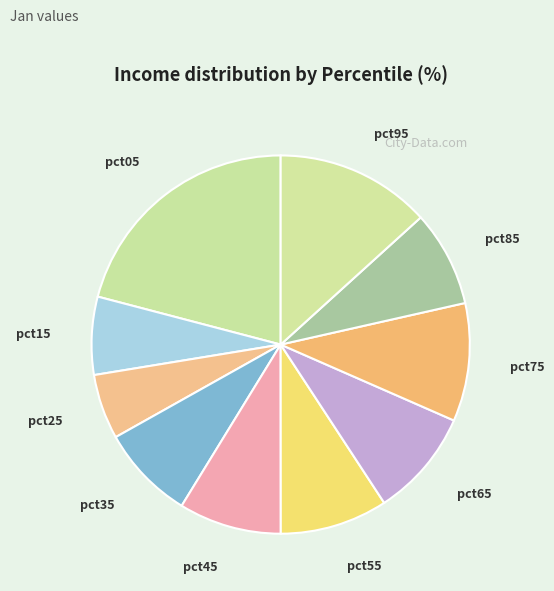

Is the sum of pct55 and pct35 greater than half?

No